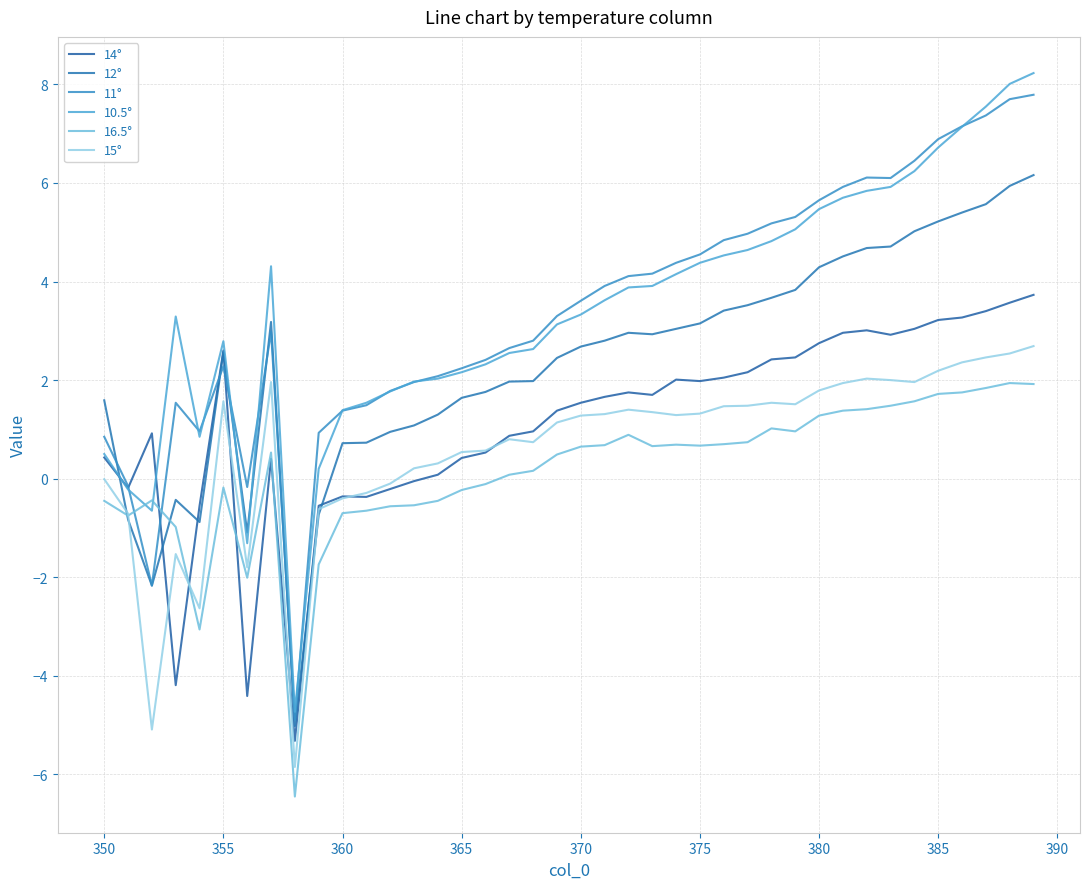

How many intersections are there between 12° and 10.5°?

3